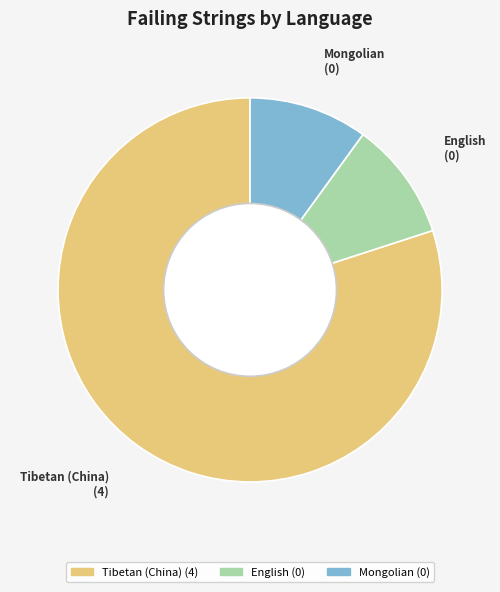

True or false: Mongolian accounts for 1% of the total.

False